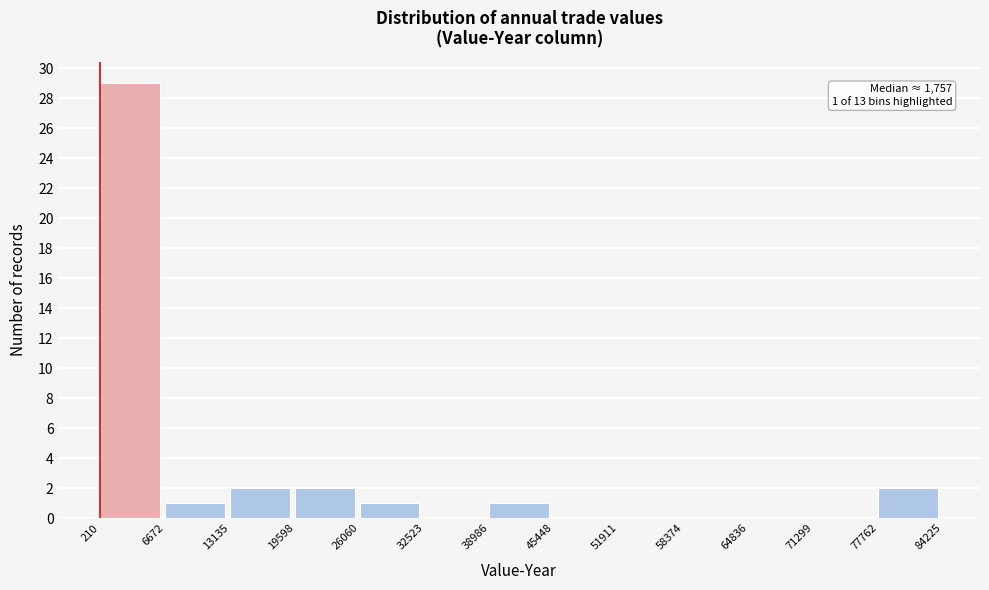

Over which range of the x-axis is the bar tallest?

210 to 6672